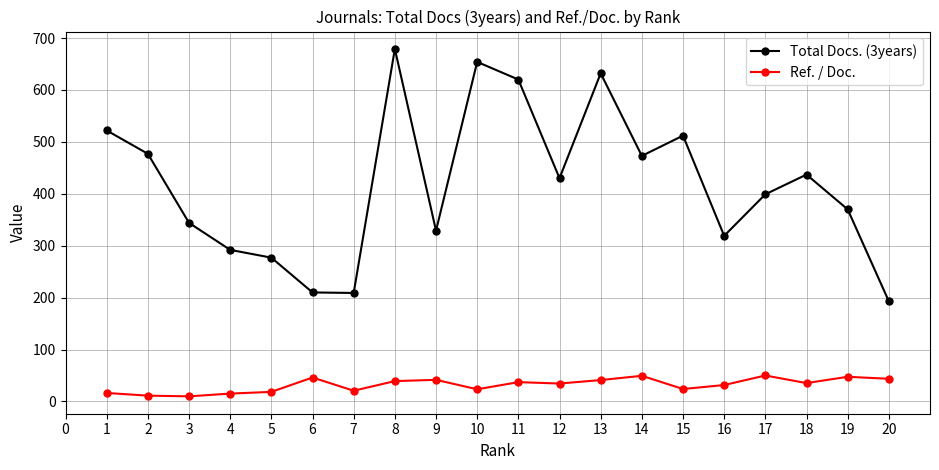

The value of Total Docs. (3years) at 6 is 210.0. True or false?

True